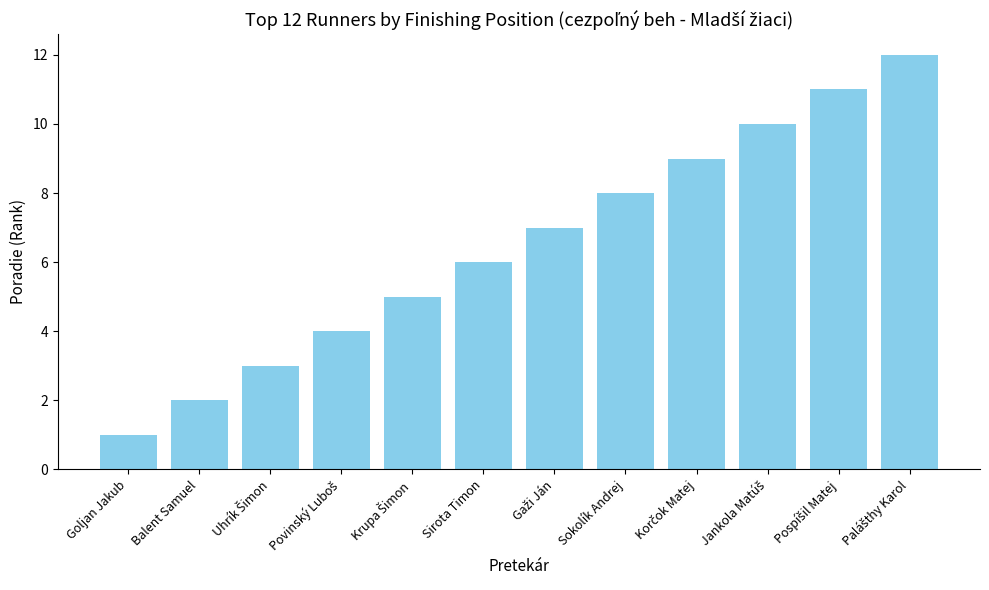

At which label is the value closest to 6?

Sirota Timon